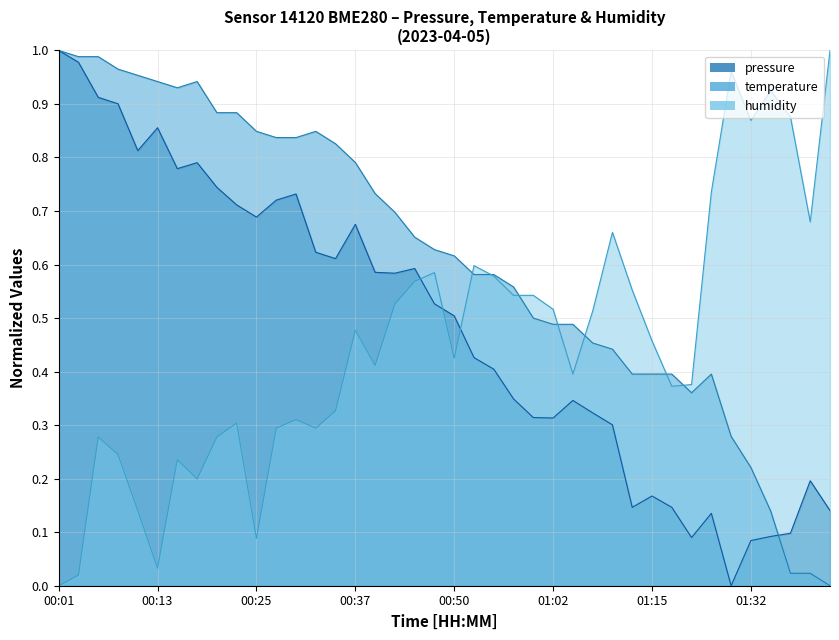

Rank the series by their average value, from lowest to highest.

humidity, pressure, temperature